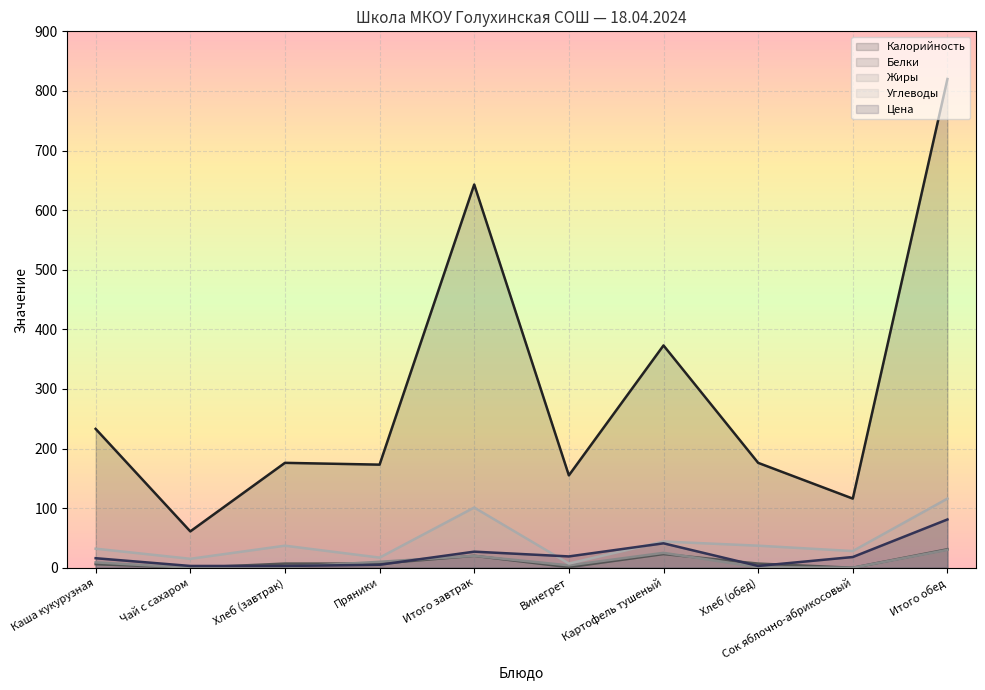

In Цена, how many points are higher than both neighbors (excluding endpoints)?

2